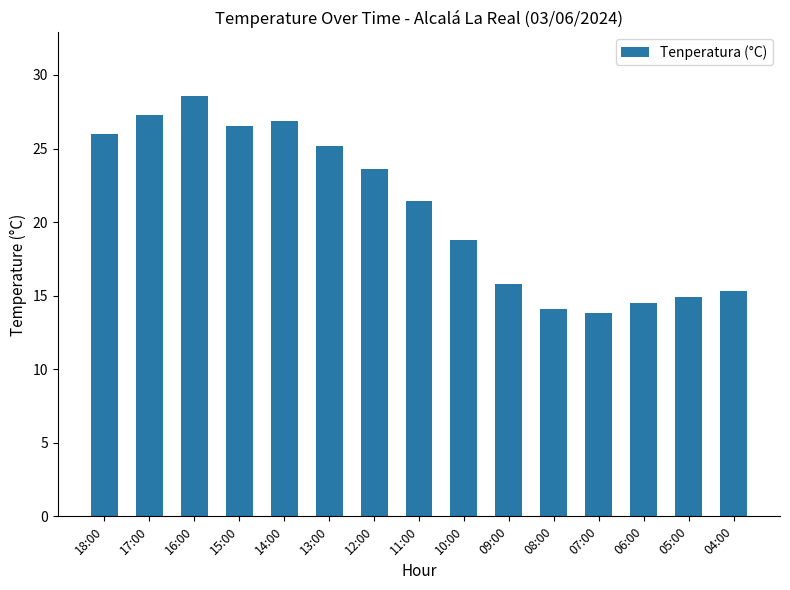

What is the value of the 14th bar from the left?

14.9